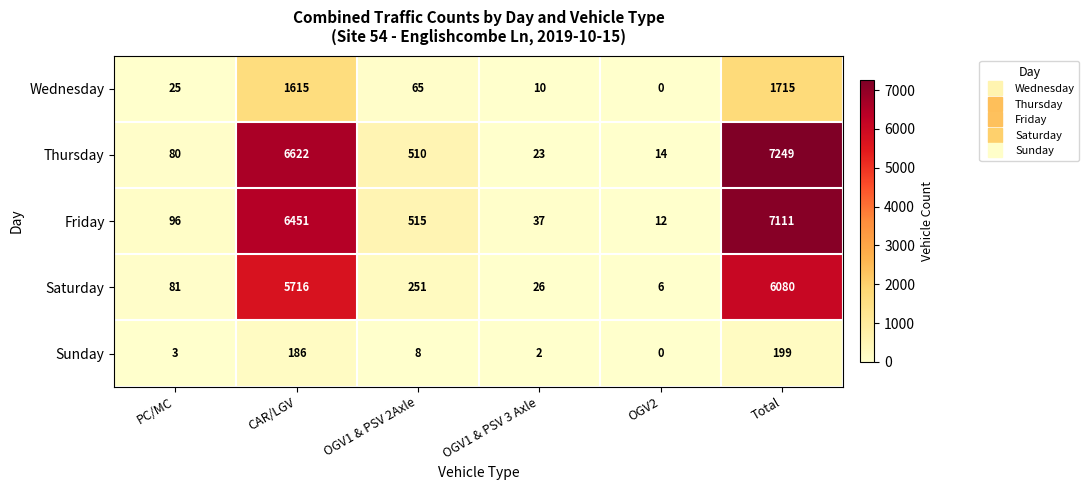

At which category is the sum across all series the highest?

Total